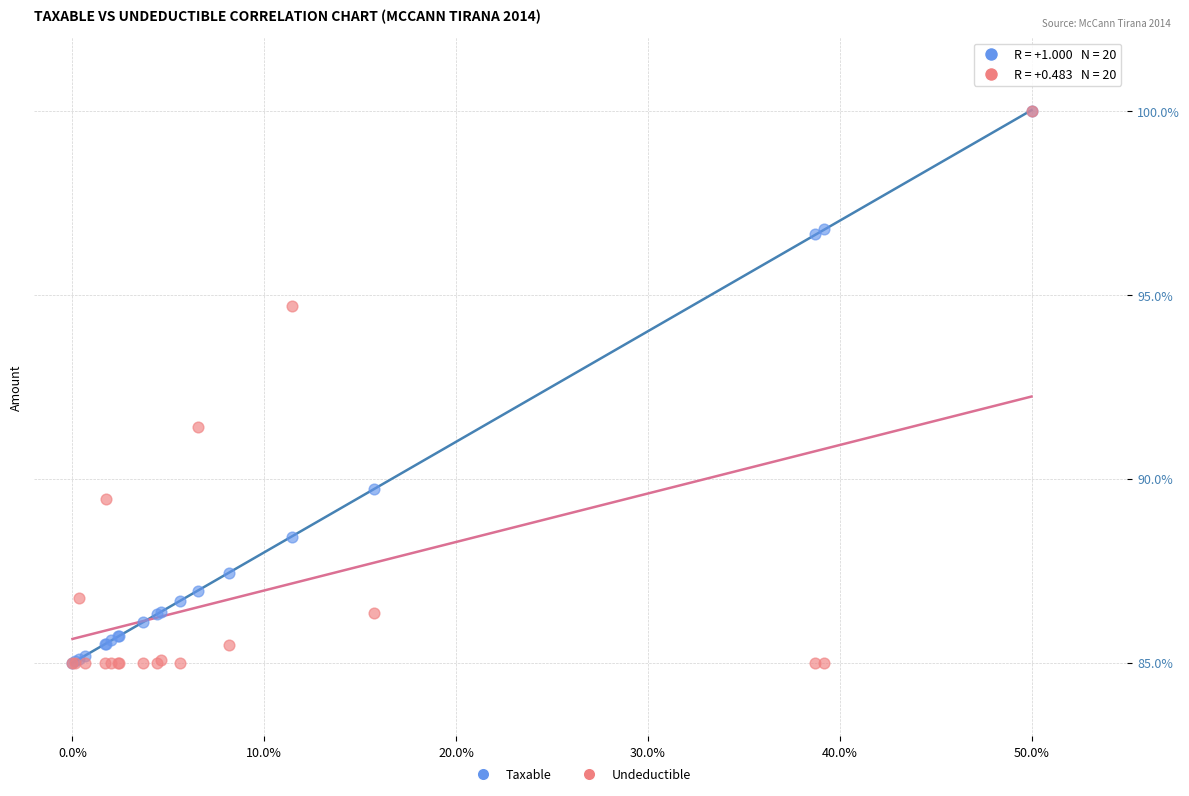

In the Undeductible series, what Y value is closest to 92?

91.4